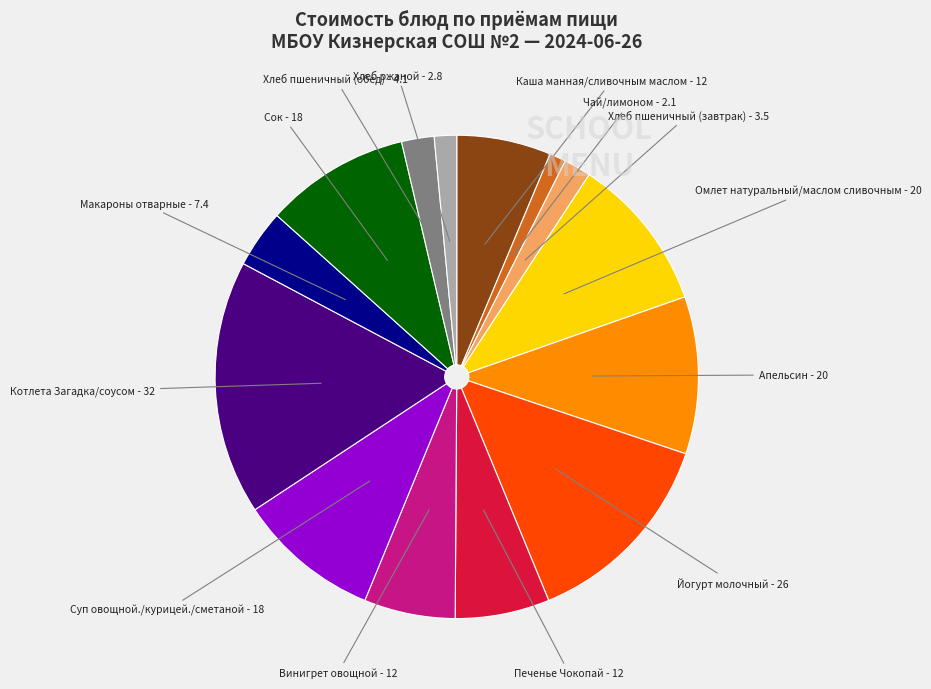

Which slice is the largest?

Котлета Загадка/соусом